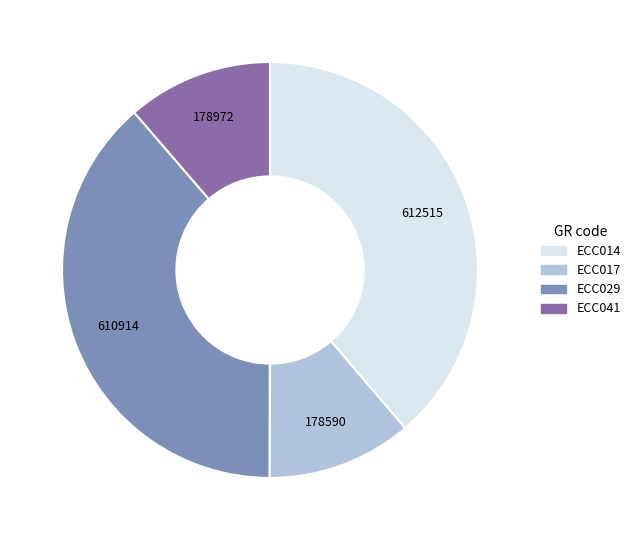

Approximately how many times larger is the value at ECC041 compared to ECC029?

0.3